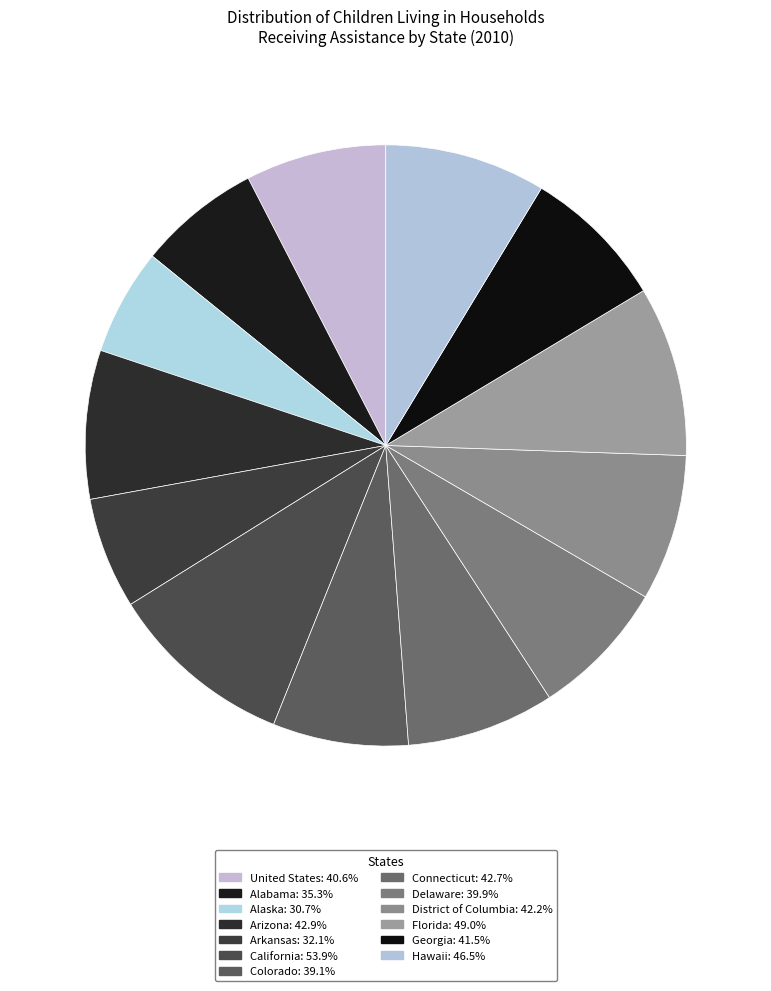

The Hawaii slice represents 9% of the pie. True or false?

True